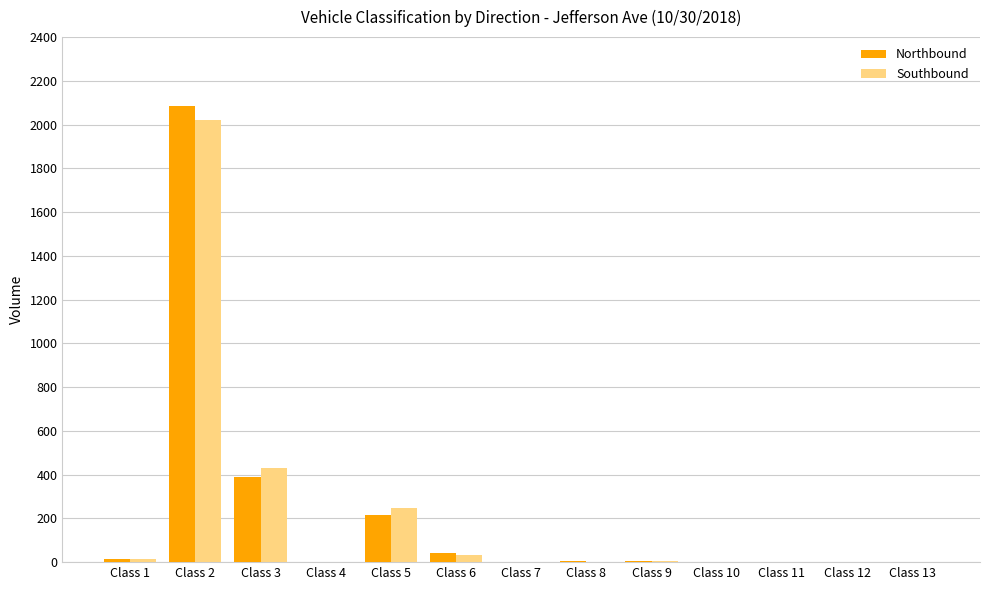

What is the spread (max minus min) of values at Class 3?

40